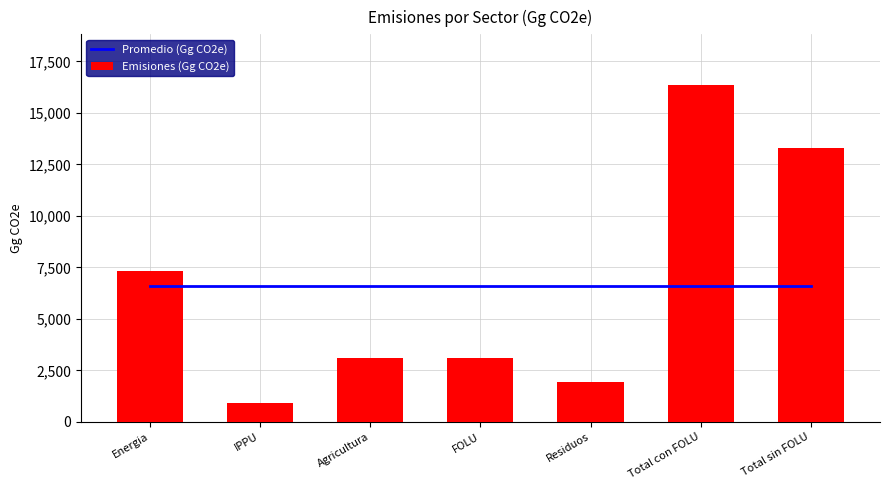

Reading right to left, transcribe all the data shown in this chart.

Promedio (Gg CO2e): 6572.5	6572.5	6572.5	6572.5	6572.5	6572.5	6572.5
Emisiones (Gg CO2e): 13284.9	16361.3	1954.9	3076.4	3083.6	920.1	7326.3